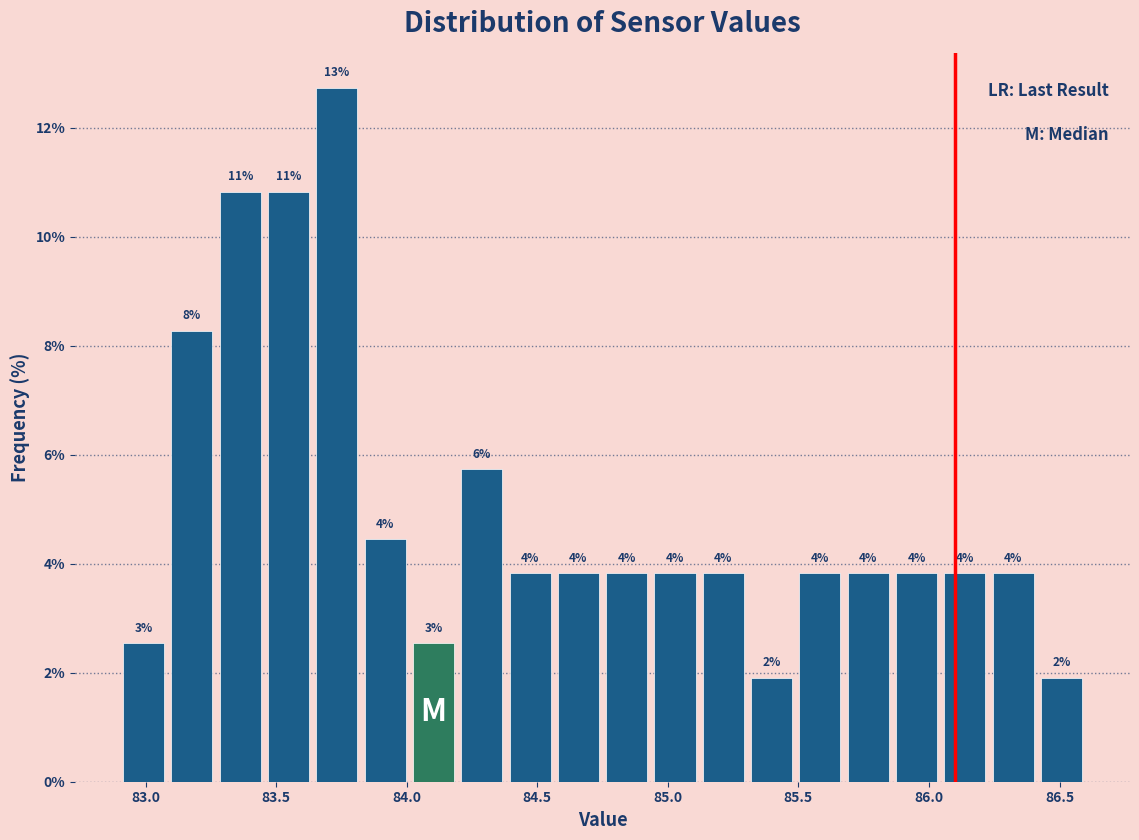

Around what value on the x-axis is the tallest bar? Give the approximate position of its centre, as read against the axis.

83.75